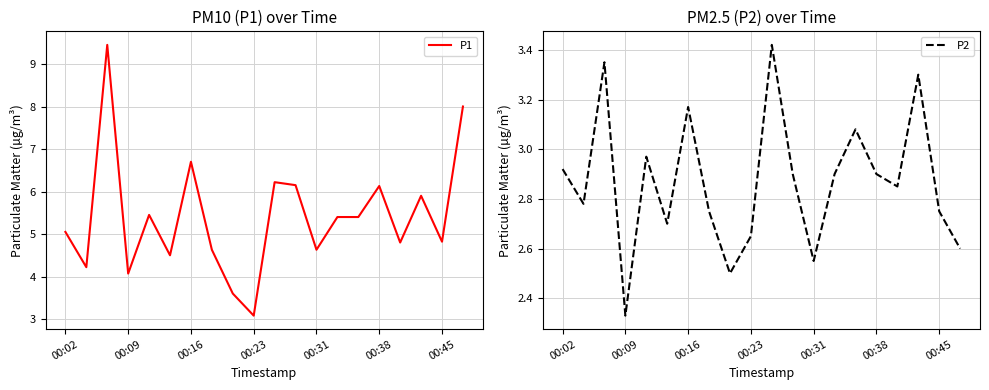

Is it true that P1 equals 5.6 at 00:09?

False